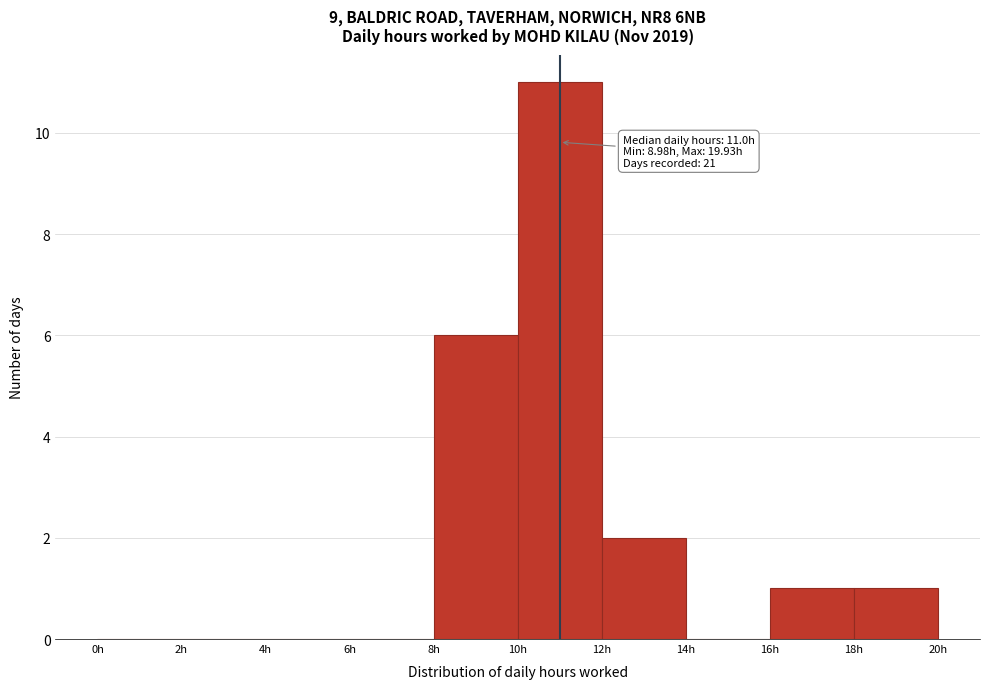

Over which range of the x-axis is the bar tallest?

10 to 12